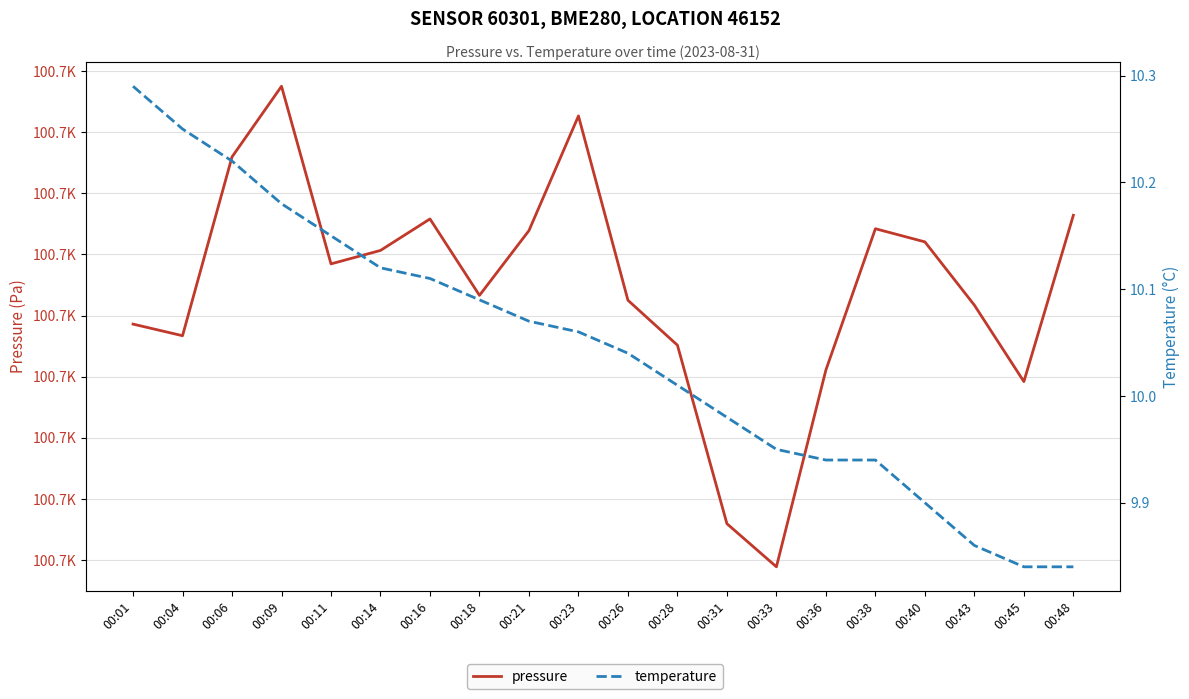

What is the sum of the pressure values at 00:48 and 00:01?

201363.0